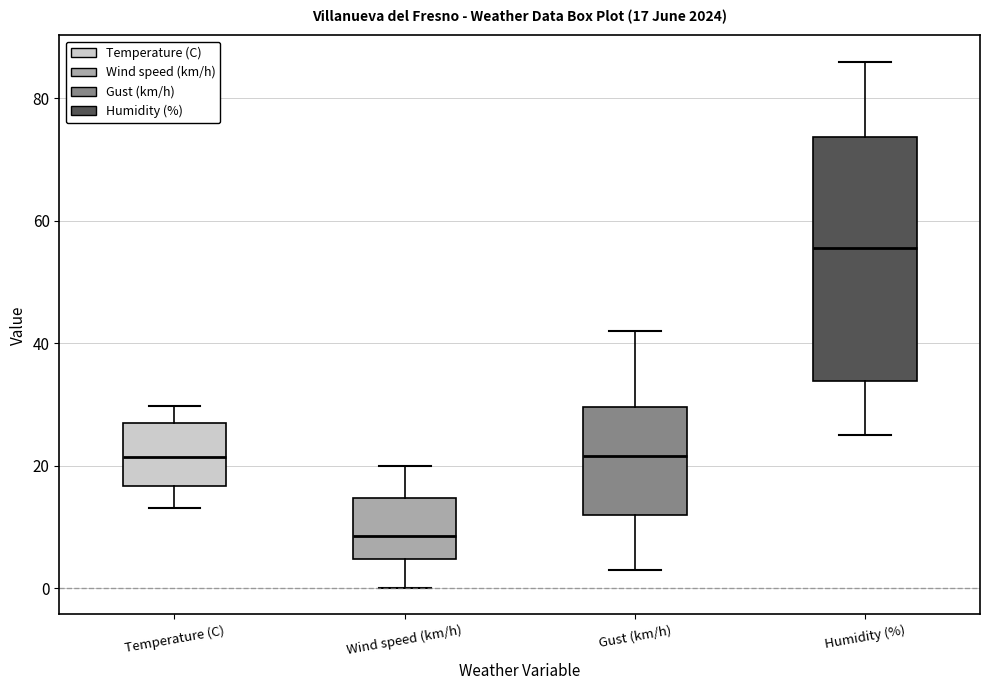

Which box is the tallest, from its lower edge to its upper edge?

Humidity (%)